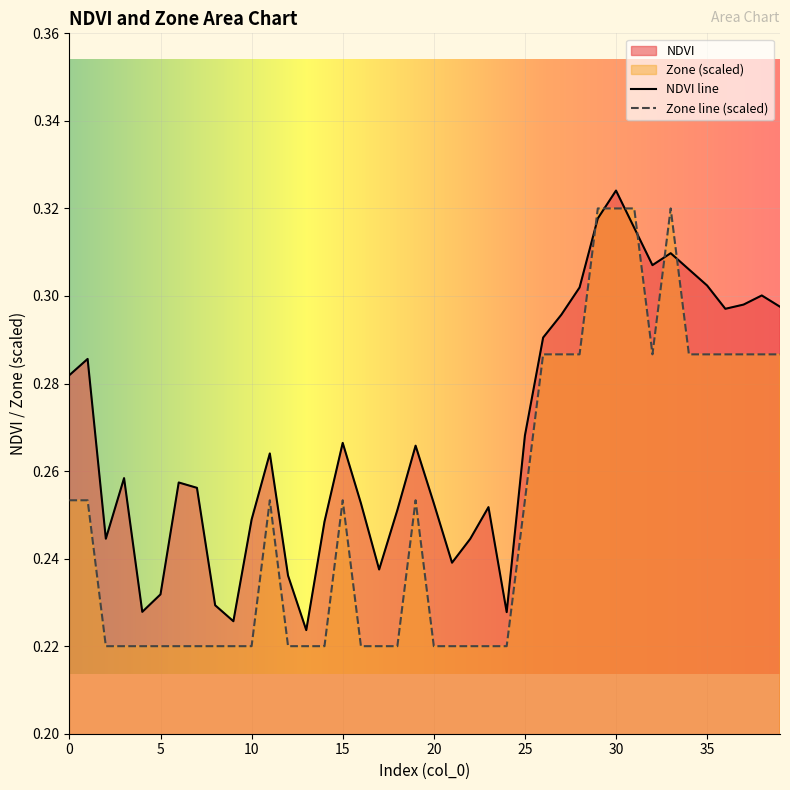

Which series ends up on top after the final intersection of NDVI and Zone?

NDVI